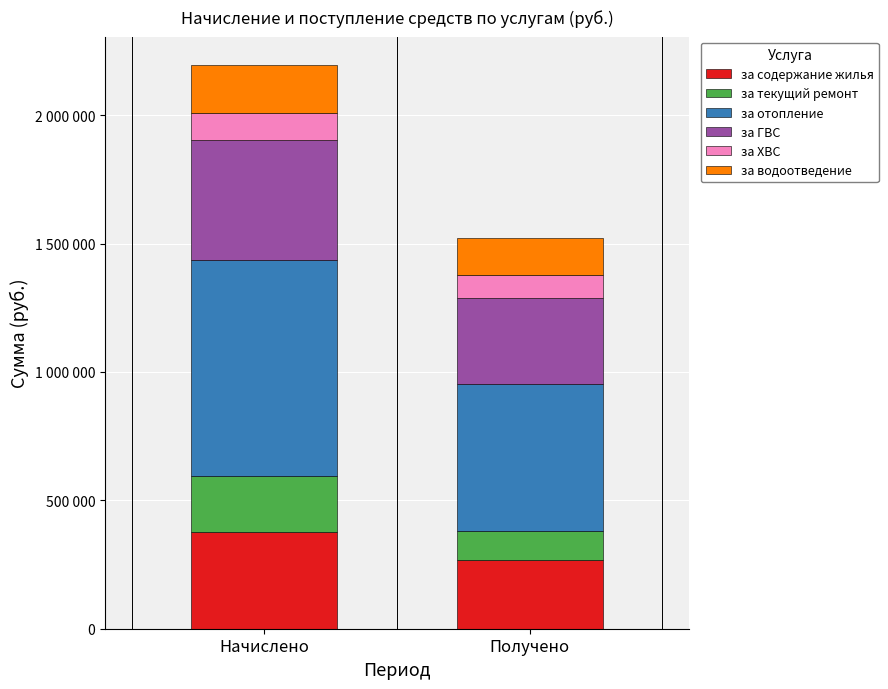

Rank the series by their maximum value, from lowest to highest.

за ХВС, за водоотведение, за текущий ремонт, за содержание жилья, за ГВС, за отопление